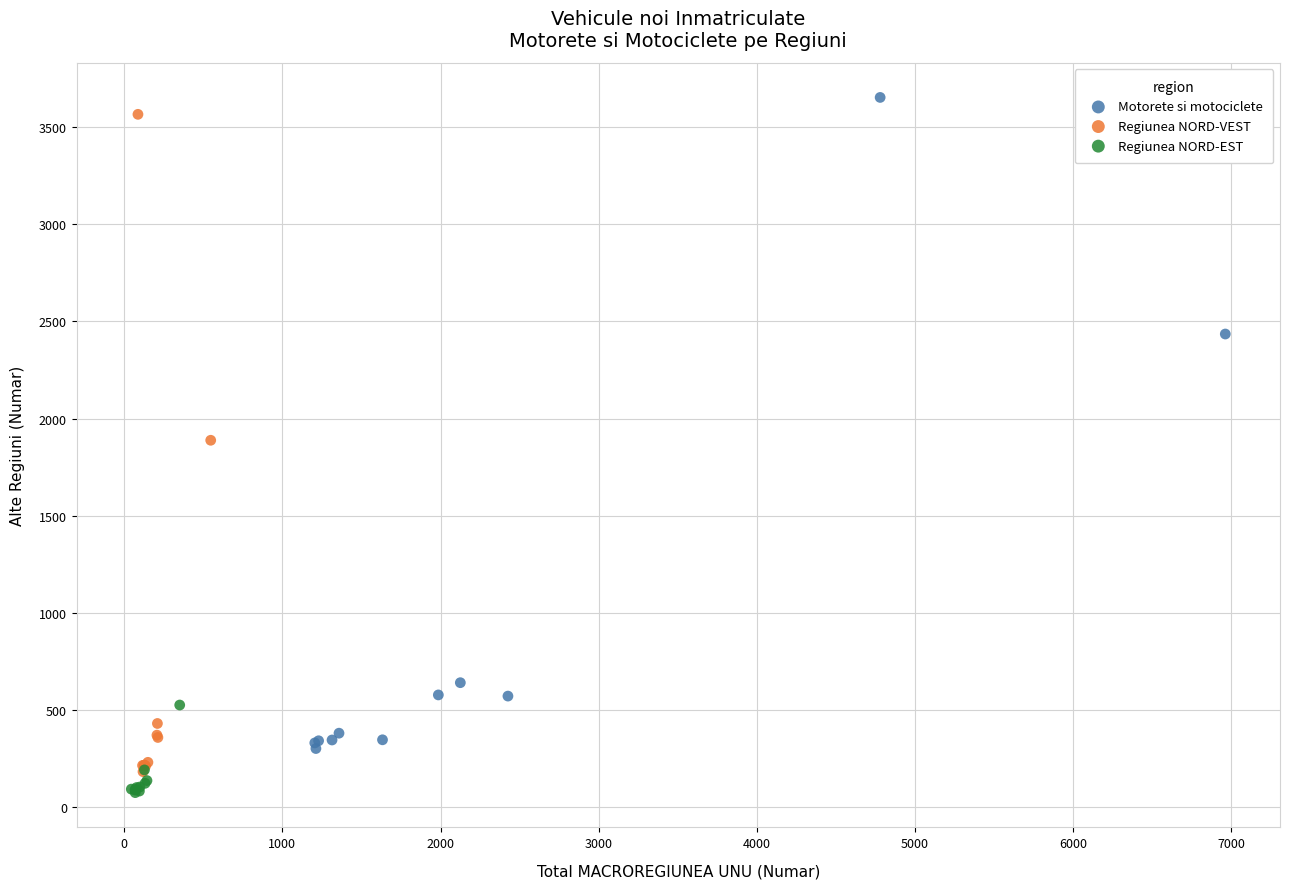

Which series has the largest Y range (max minus min)?

Regiunea NORD-VEST